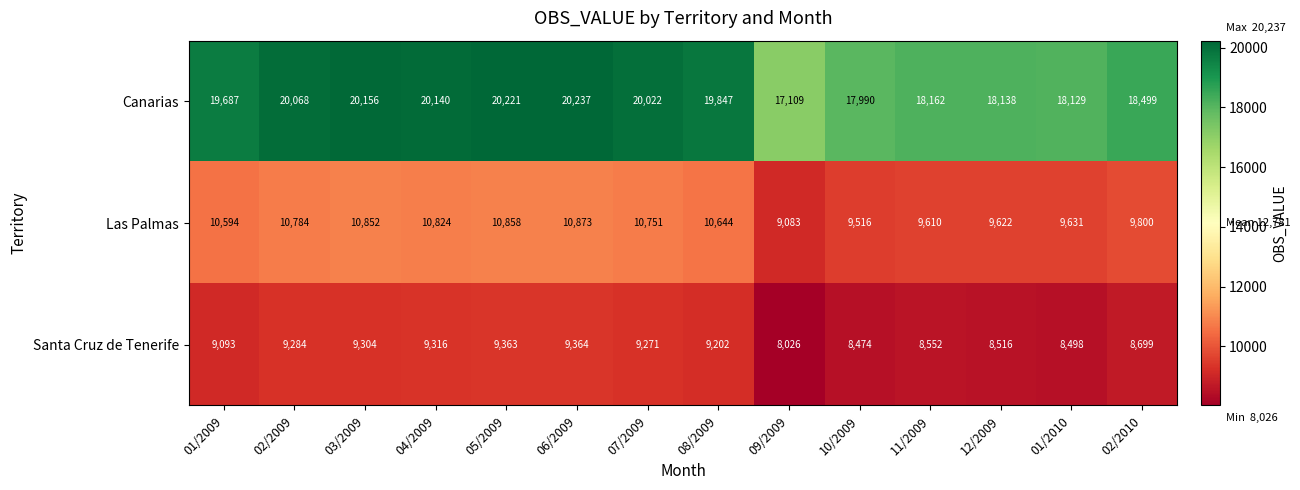

At which category is the sum across all series the highest?

06/2009